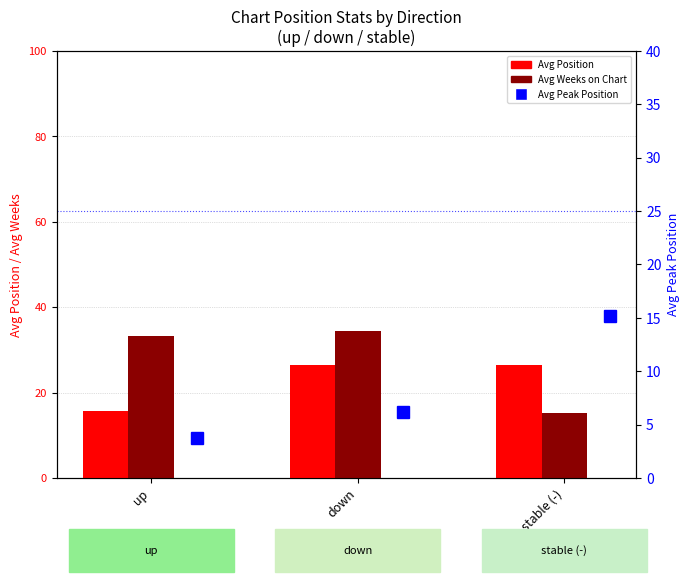

True or false: Avg Weeks on Chart has a value of 34.5 at down.

True